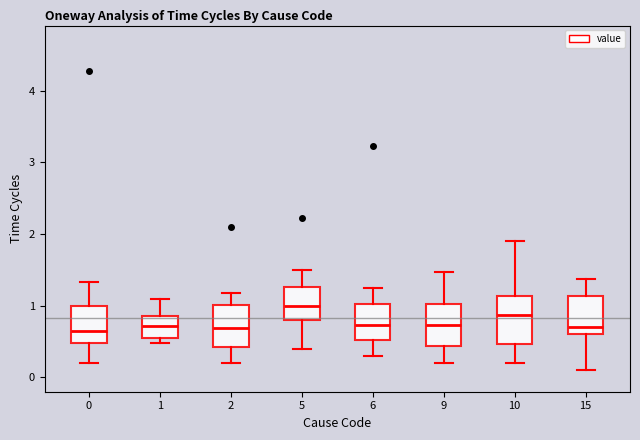

Reading left to right, transcribe this box plot: for each box, give where its median line is, the range the box spans, and where its two whiskers end, as read against the y-axis. The values are not printed on the chart, so give them approximately, as read against the axis.

0: median 0.6, box 0.5 to 1.0, whiskers 0.2 to 1.3
1: median 0.7, box 0.6 to 0.9, whiskers 0.5 to 1.1
2: median 0.7, box 0.4 to 1.0, whiskers 0.2 to 1.2
5: median 1.0, box 0.8 to 1.3, whiskers 0.4 to 1.5
6: median 0.7, box 0.5 to 1.0, whiskers 0.3 to 1.3
9: median 0.7, box 0.4 to 1.0, whiskers 0.2 to 1.5
10: median 0.9, box 0.5 to 1.1, whiskers 0.2 to 1.9
15: median 0.7, box 0.6 to 1.1, whiskers 0.1 to 1.4